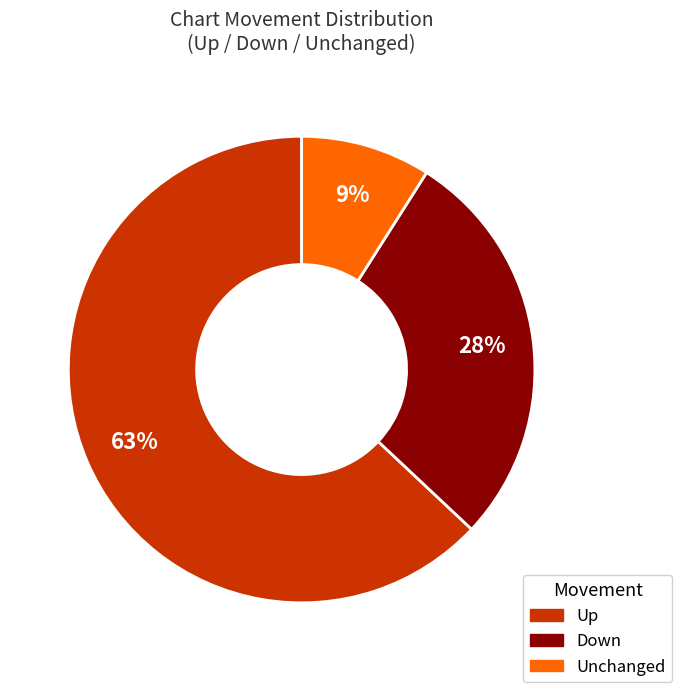

Count the number of slices in the pie.

3